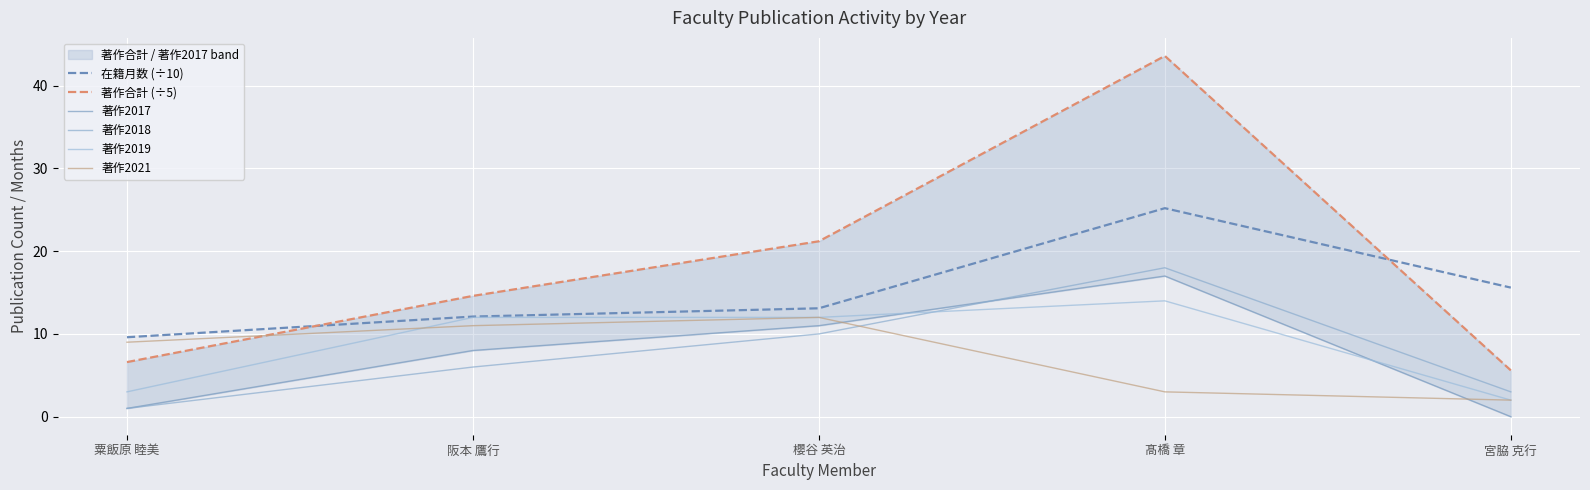

Reading left to right, transcribe all the data shown in this chart.

在籍月数 (÷10): 9.6	12.1	13.1	25.2	15.6
著作合計 (÷5): 6.6	14.6	21.2	43.6	5.6
著作2017: 1.0	8.0	11.0	17.0	0.0
著作2018: 1.0	6.0	10.0	18.0	3.0
著作2019: 3.0	12.0	12.0	14.0	2.0
著作2021: 9.0	11.0	12.0	3.0	2.0